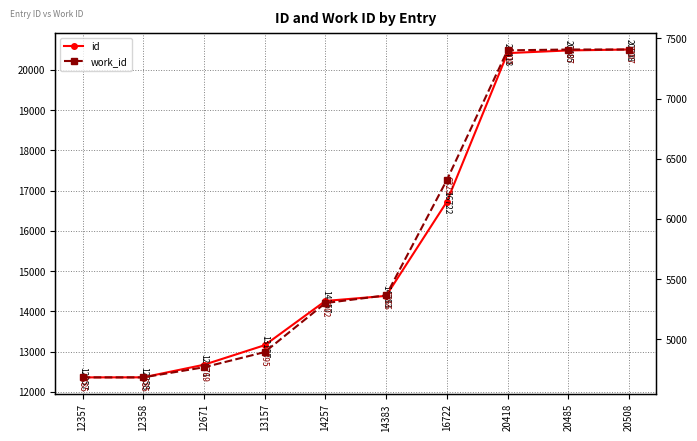

Rank the categories by id value from lowest to highest.

12357, 12358, 12671, 13157, 14257, 14383, 16722, 20418, 20485, 20508